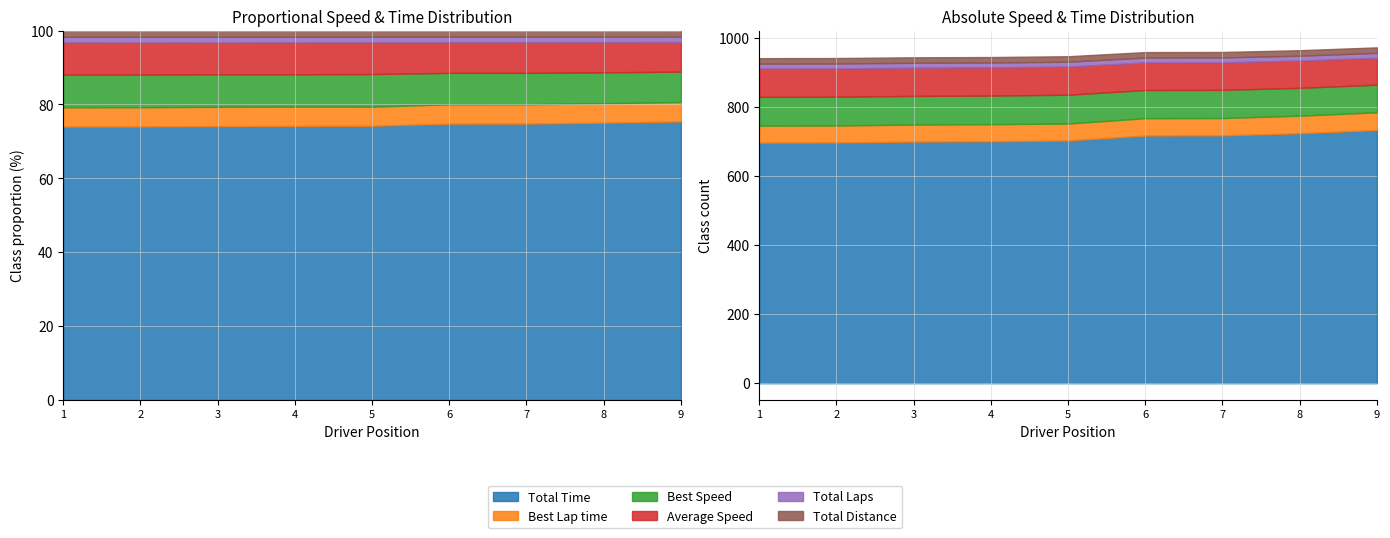

At how many categories does at least one series exceed 261?

9